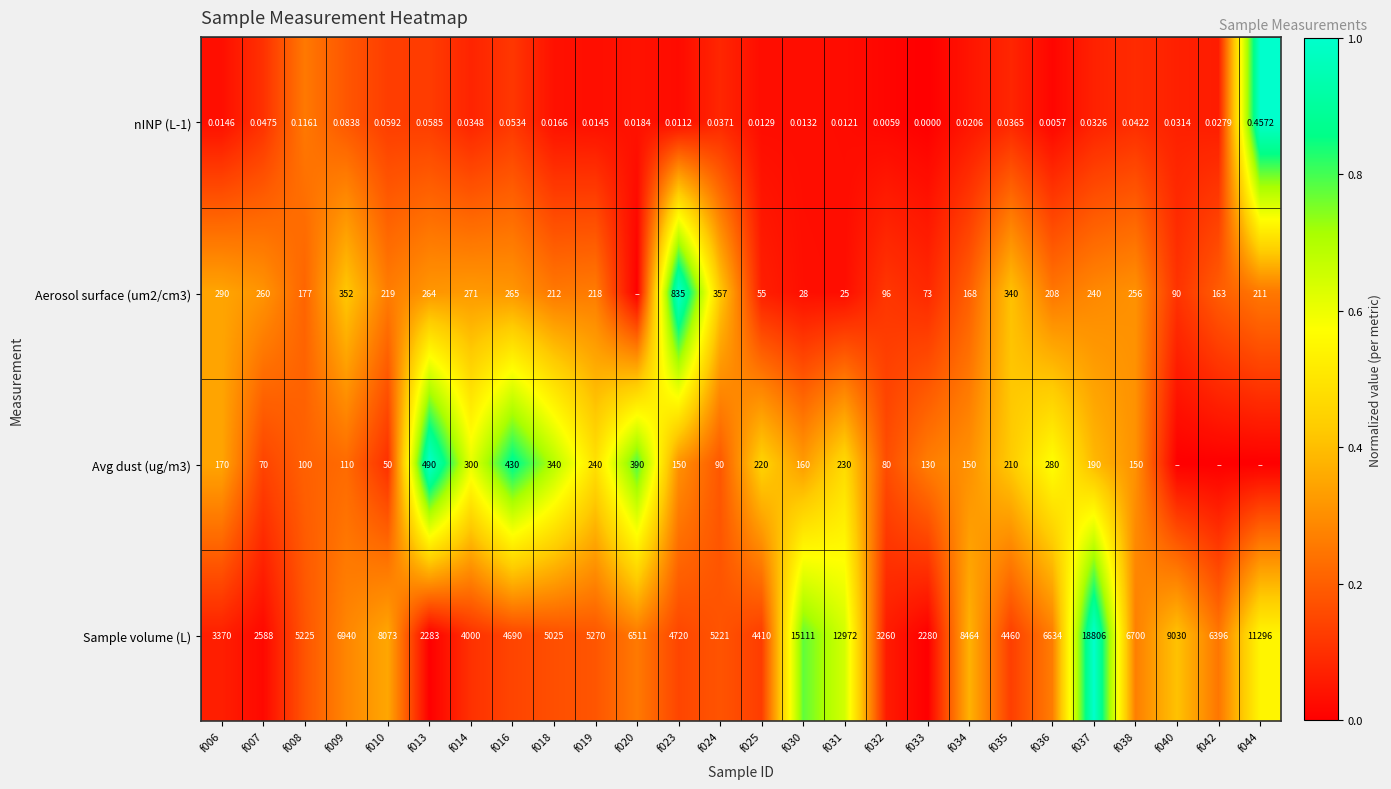

At which category is the sum across all series the highest?

f044